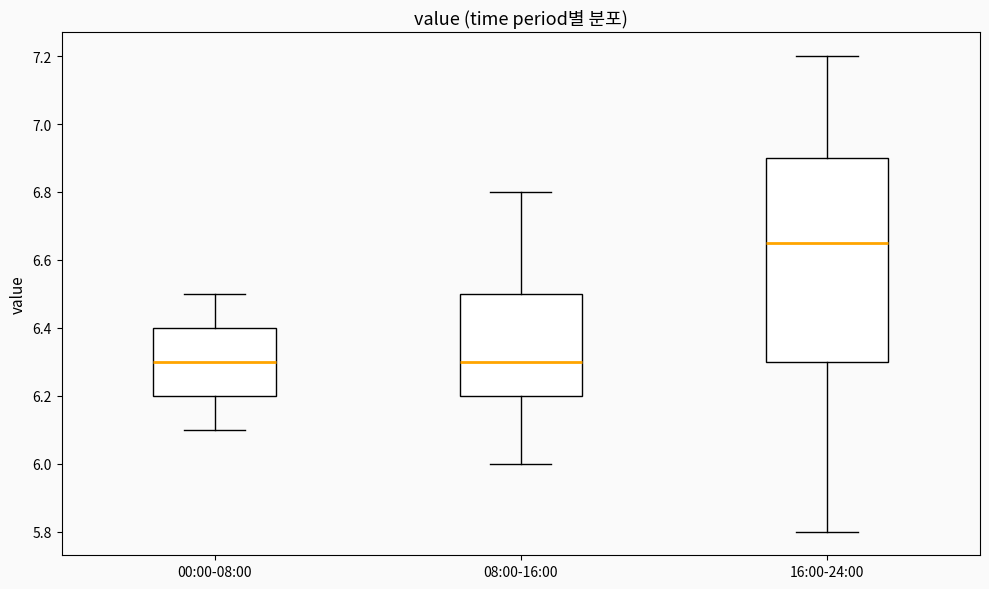

Which box has the highest median line?

16:00-24:00